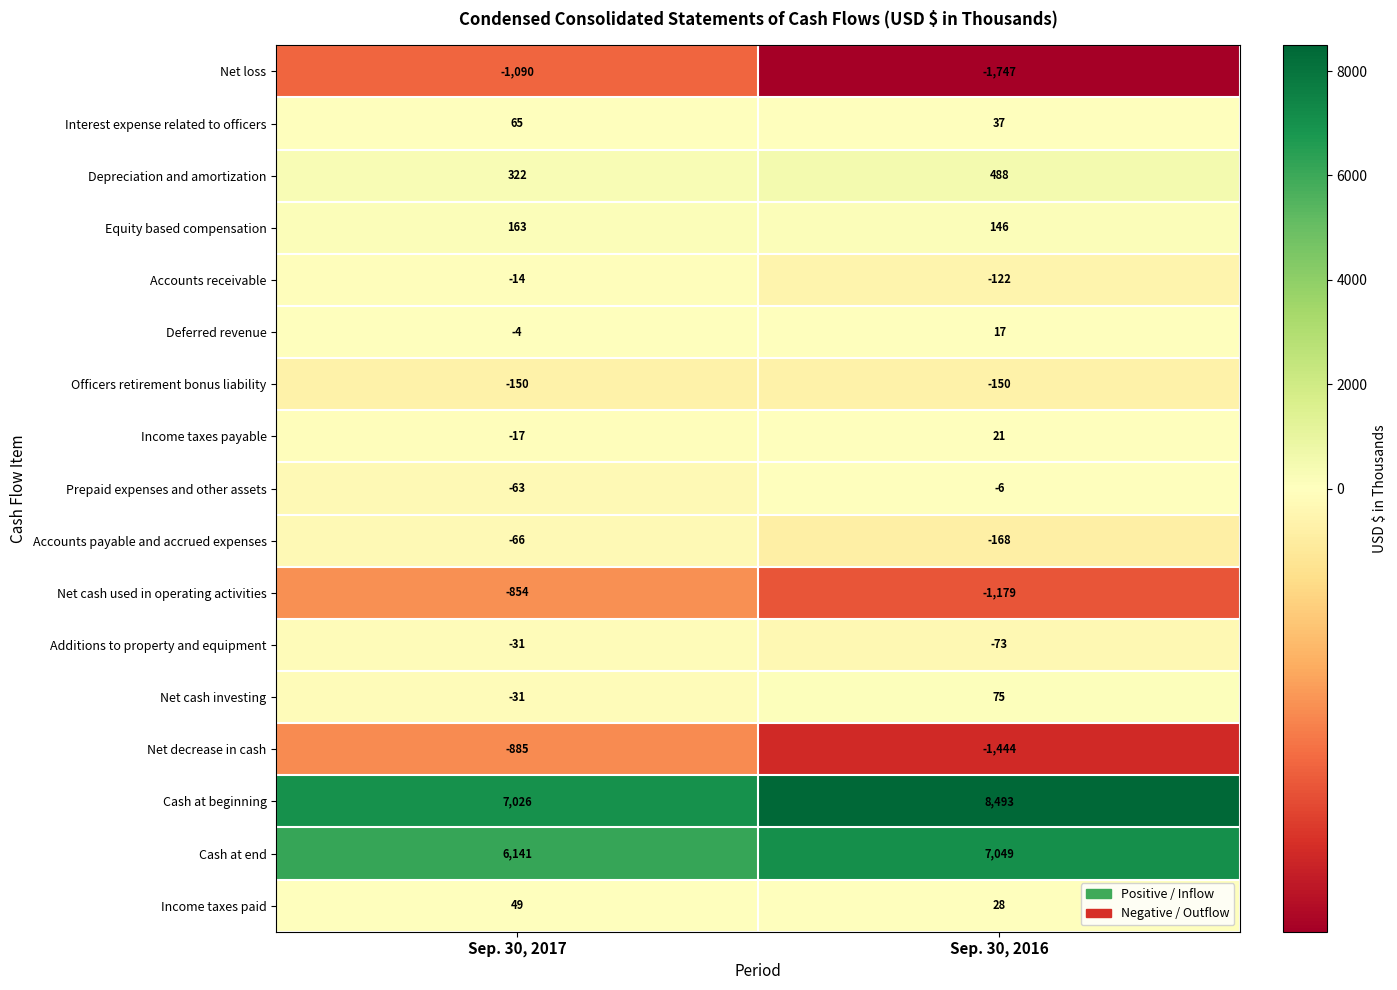

Where is Officers retirement bonus liability nearest to the value -150?

Sep. 30, 2017